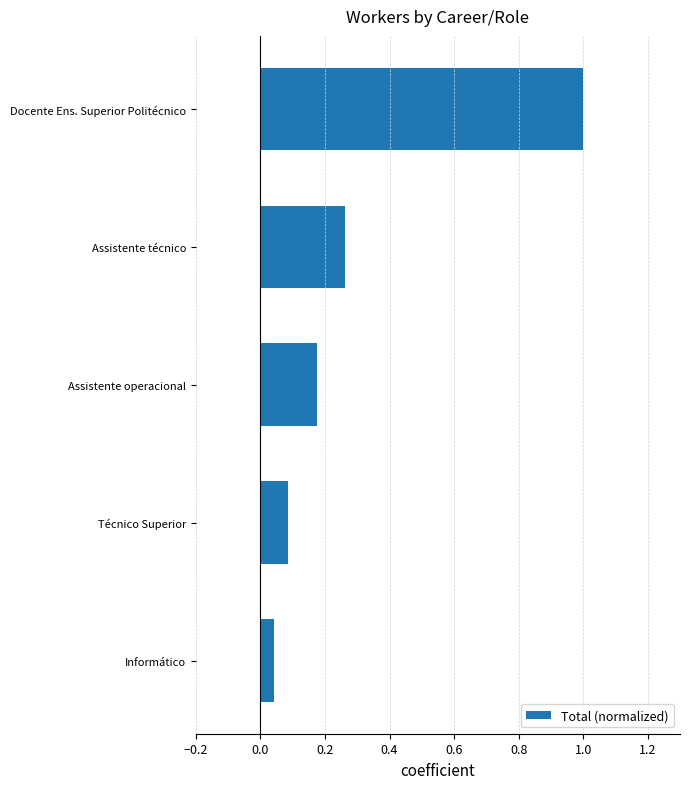

Where is the data nearest to the value 0?

Informático